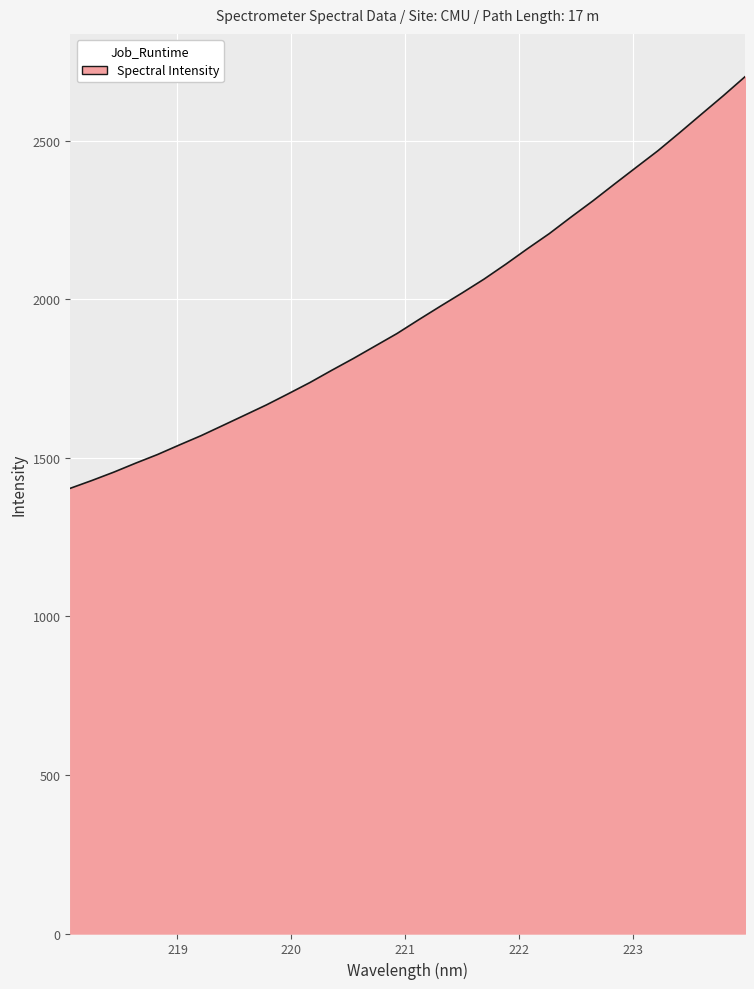

What is the maximum value shown in the chart?

2702.4